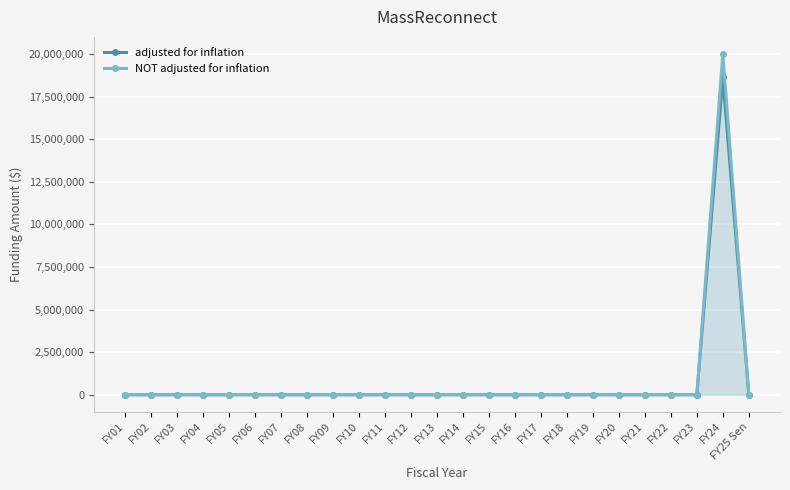

Rank the categories by NOT adjusted for inflation value from lowest to highest.

FY01, FY02, FY03, FY04, FY05, FY06, FY07, FY08, FY09, FY10, FY11, FY12, FY13, FY14, FY15, FY16, FY17, FY18, FY19, FY20, FY21, FY22, FY23, FY25 Sen, FY24